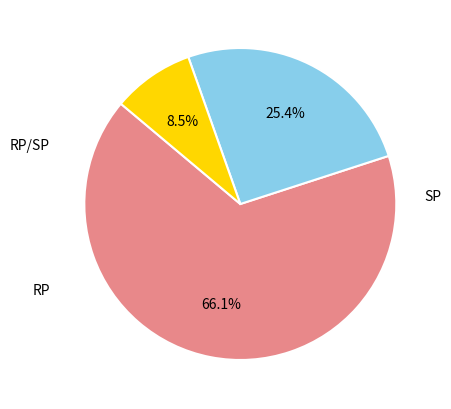

Is there any slice that represents more than half of the pie?

Yes